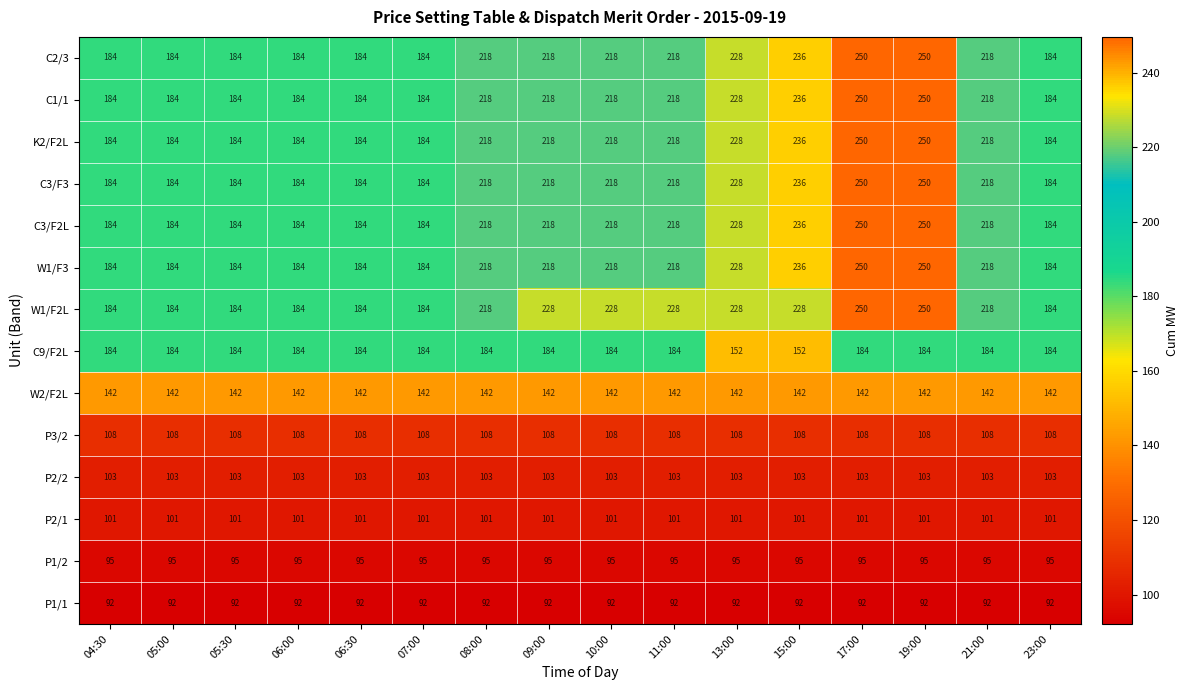

How many categories are shown in the chart?

16